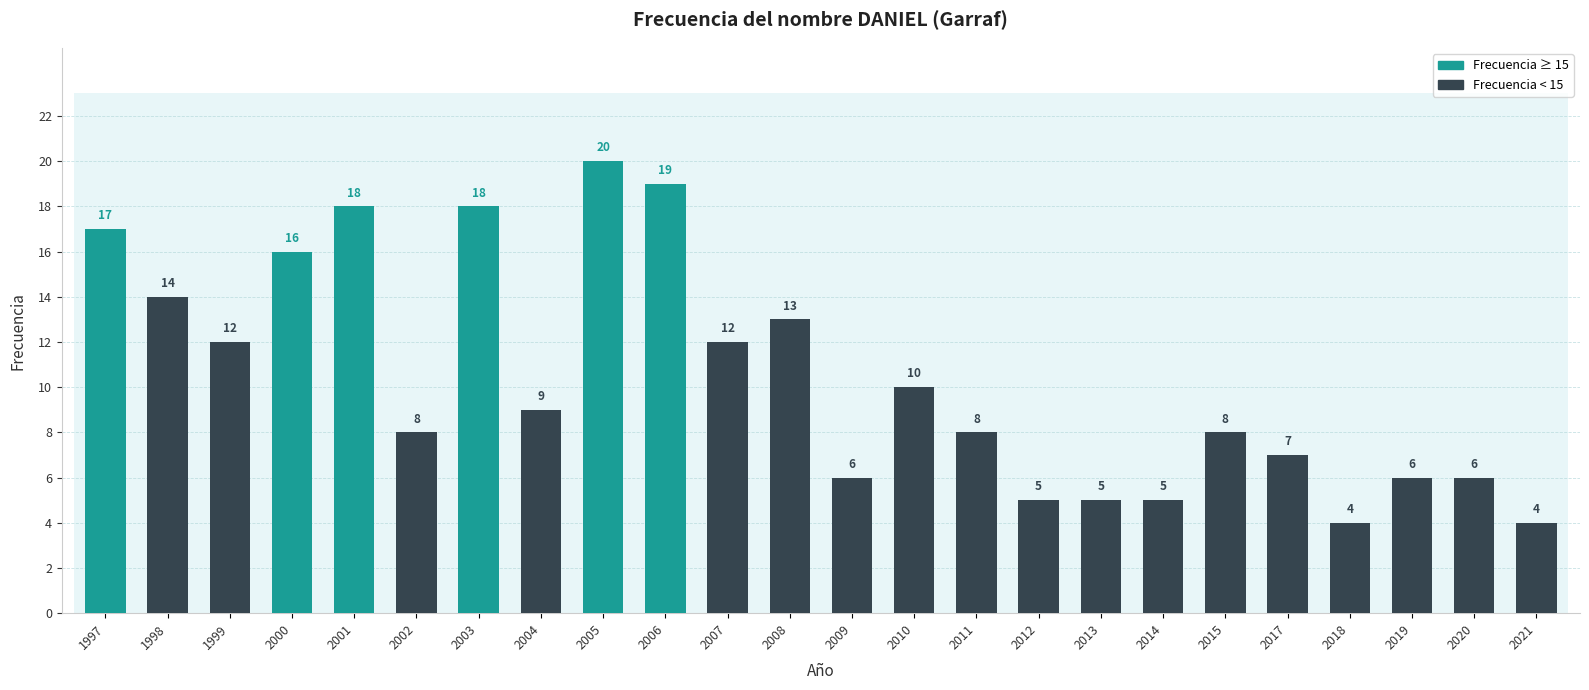

True or false: the data shows 9 at 2020.

False